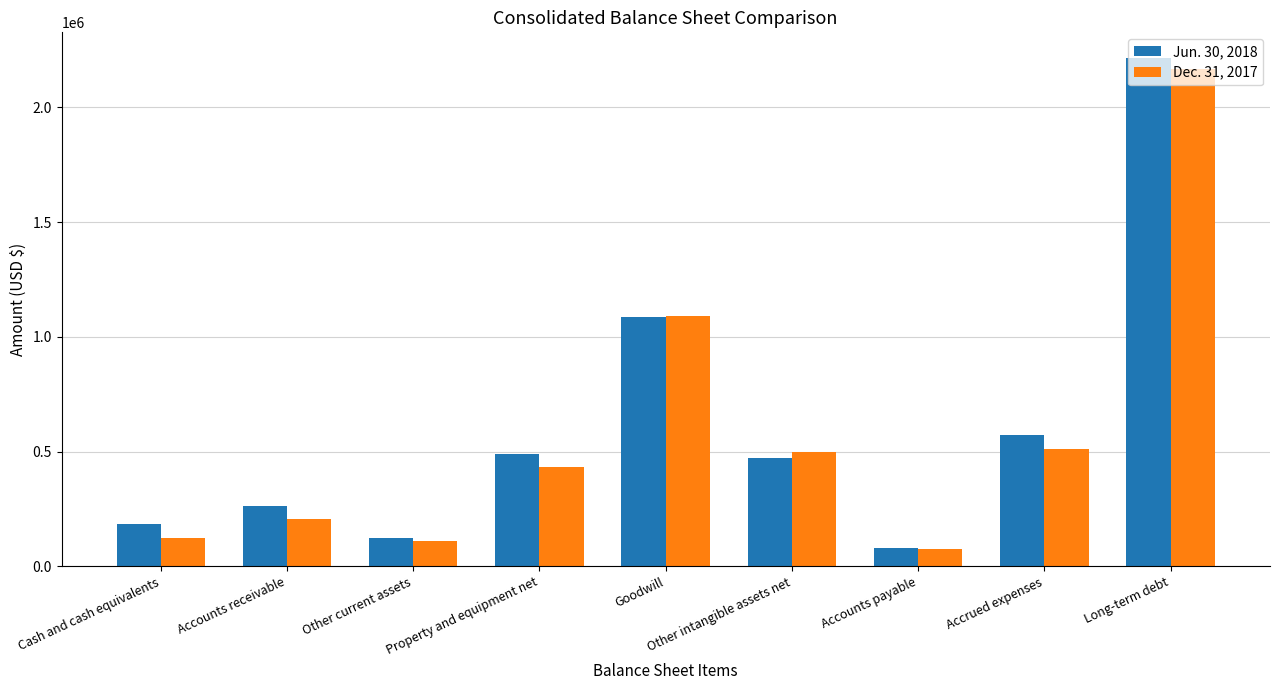

What is the value of the Dec. 31, 2017 bar at the 4th from the left?

431741